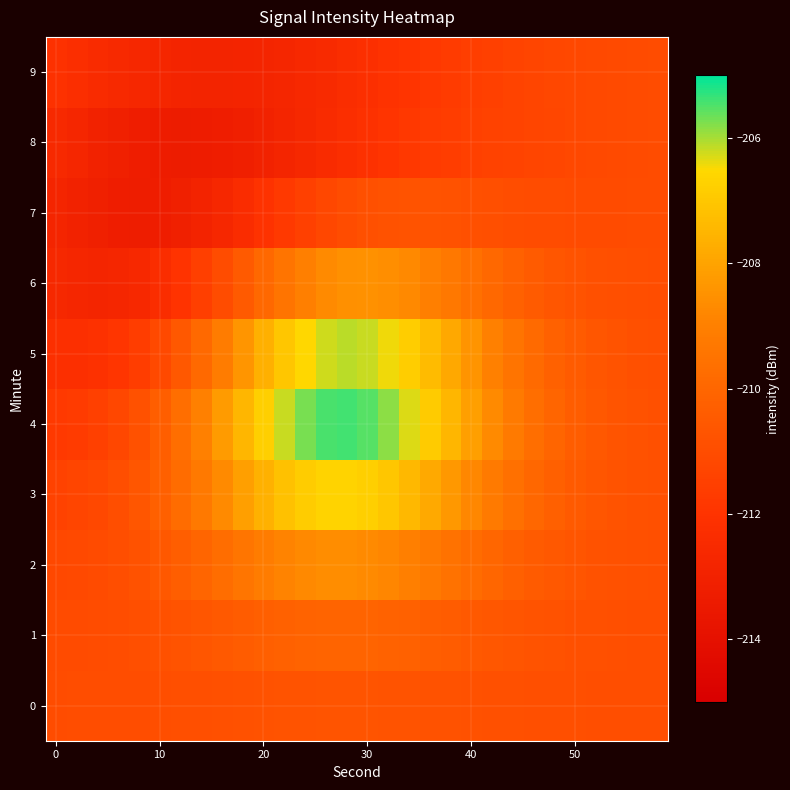

Rank the series by their maximum value, from lowest to highest.

8, 9, 7, 0, 1, 2, 6, 3, 5, 4